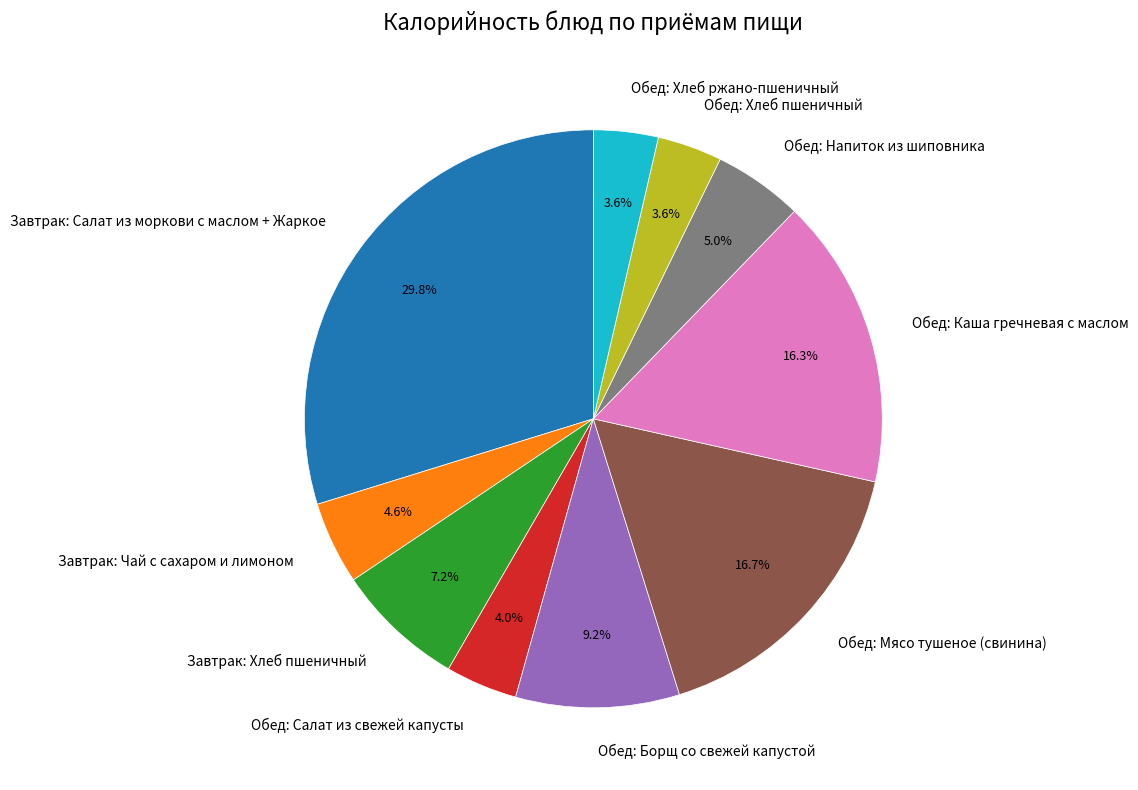

To the nearest percent, what percentage of the pie is Завтрак: Хлеб пшеничный?

7%